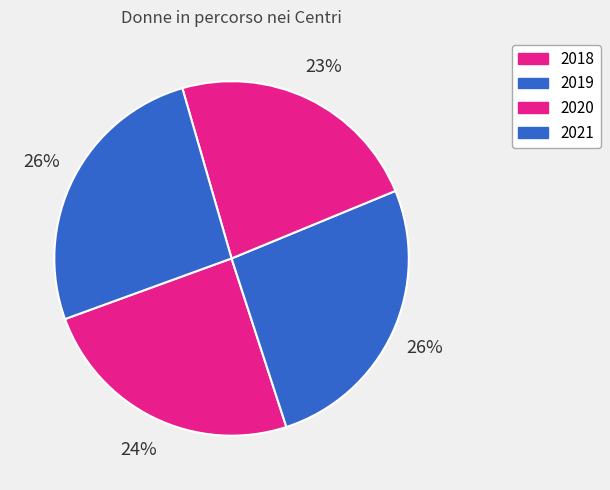

Rank the categories by value from highest to lowest.

2019, 2021, 2018, 2020